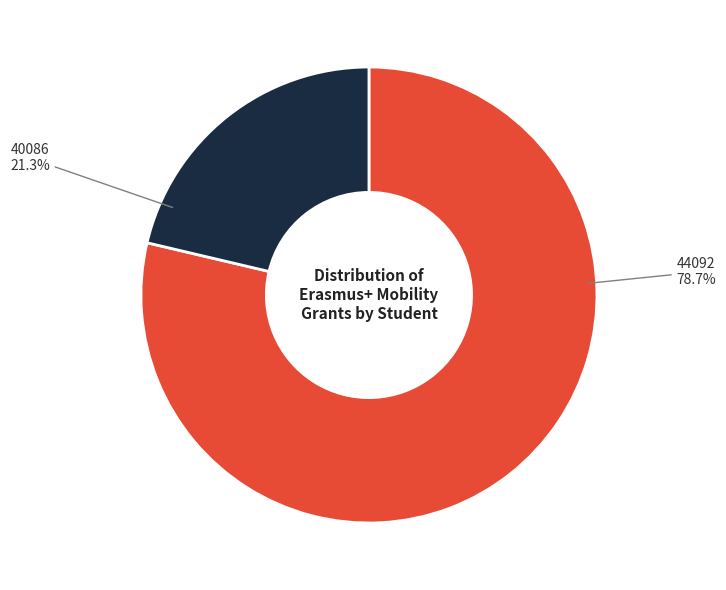

The 40086 slice represents 21% of the pie. True or false?

True